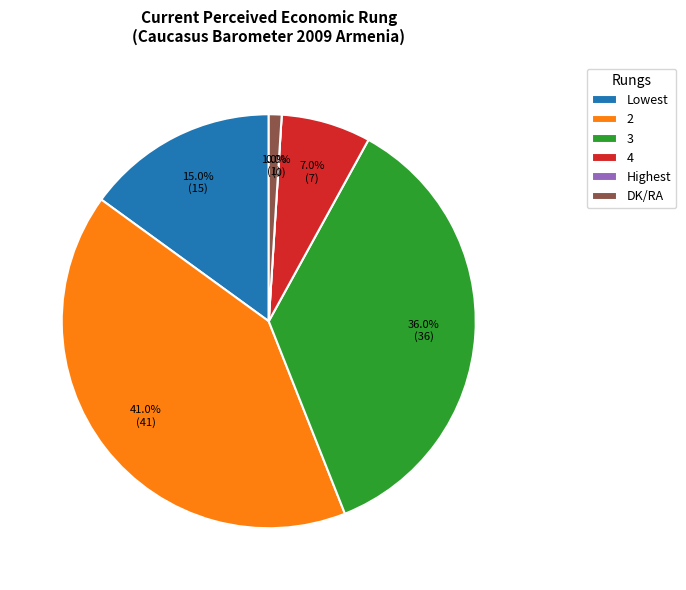

How many segments does this pie chart have?

6